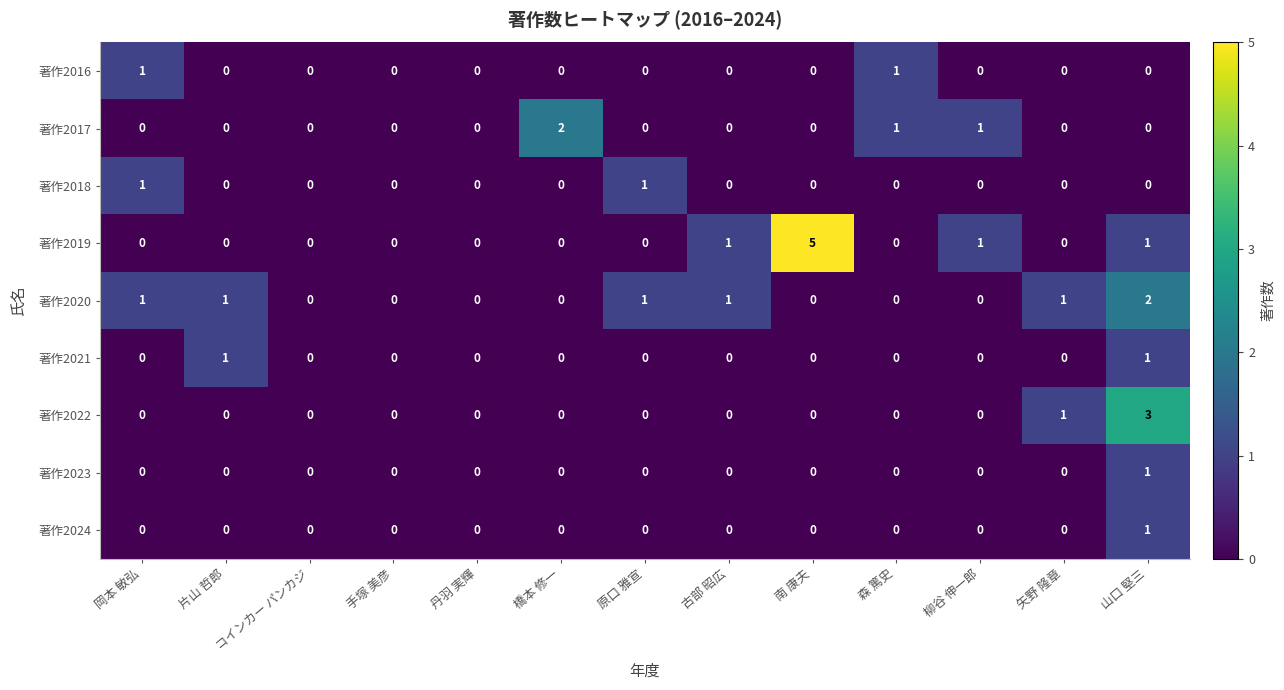

Count the number of categories in the chart.

13